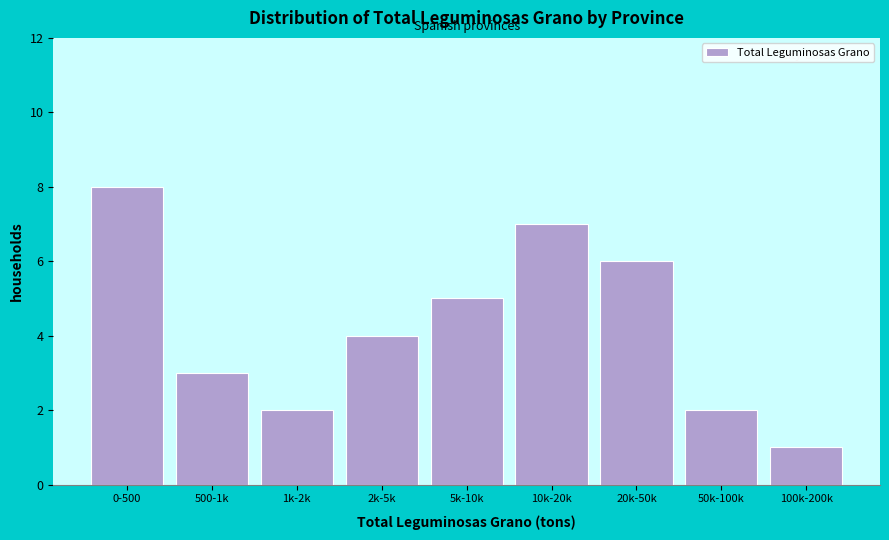

Reading left to right, extract all data points from this chart.

0-500=8	500-1k=3	1k-2k=2	2k-5k=4	5k-10k=5	10k-20k=7	20k-50k=6	50k-100k=2	100k-200k=1